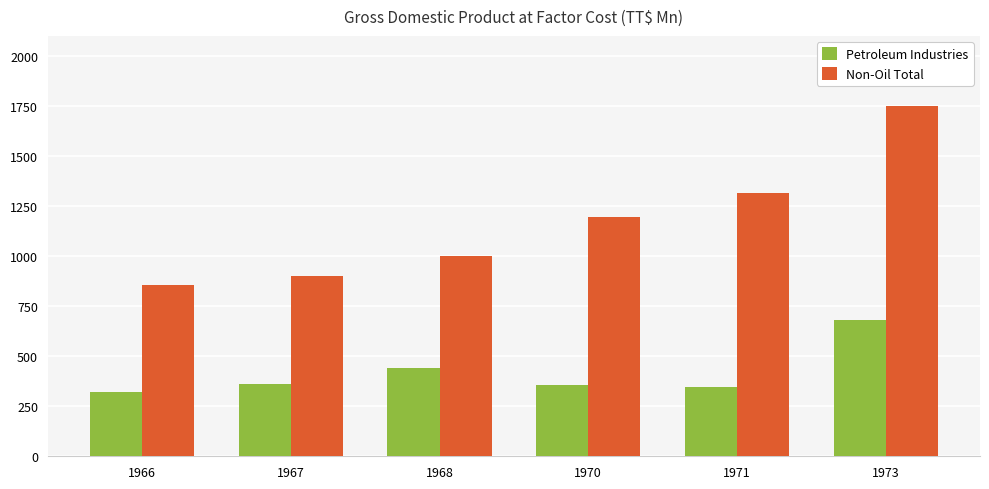

The Petroleum Industries series shows 631.9 at 1968. True or false?

False